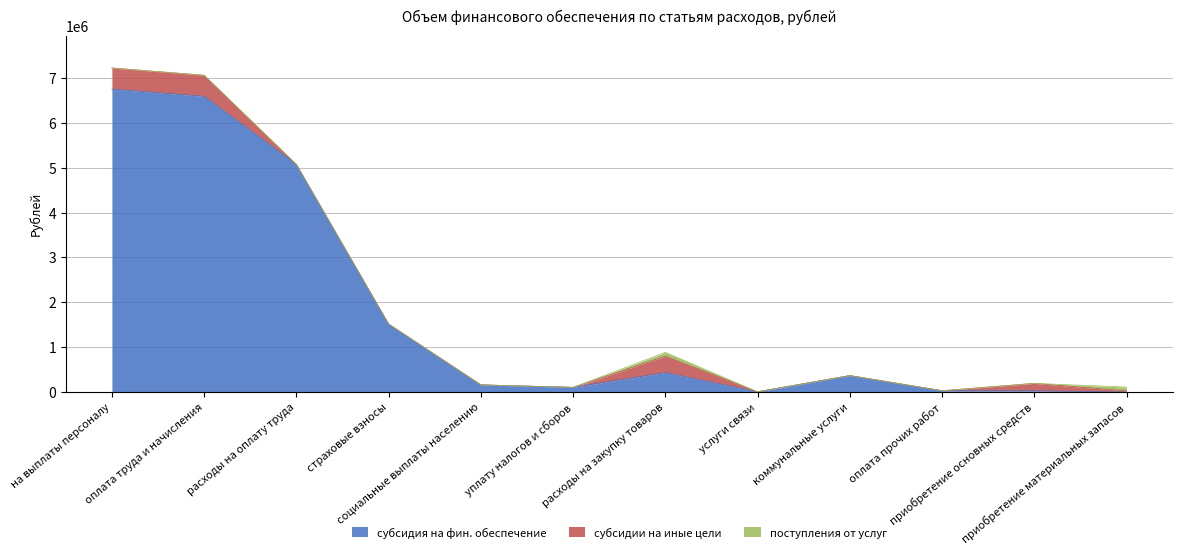

The субсидии на иные цели series shows -213781.9 at коммунальные услуги. True or false?

False